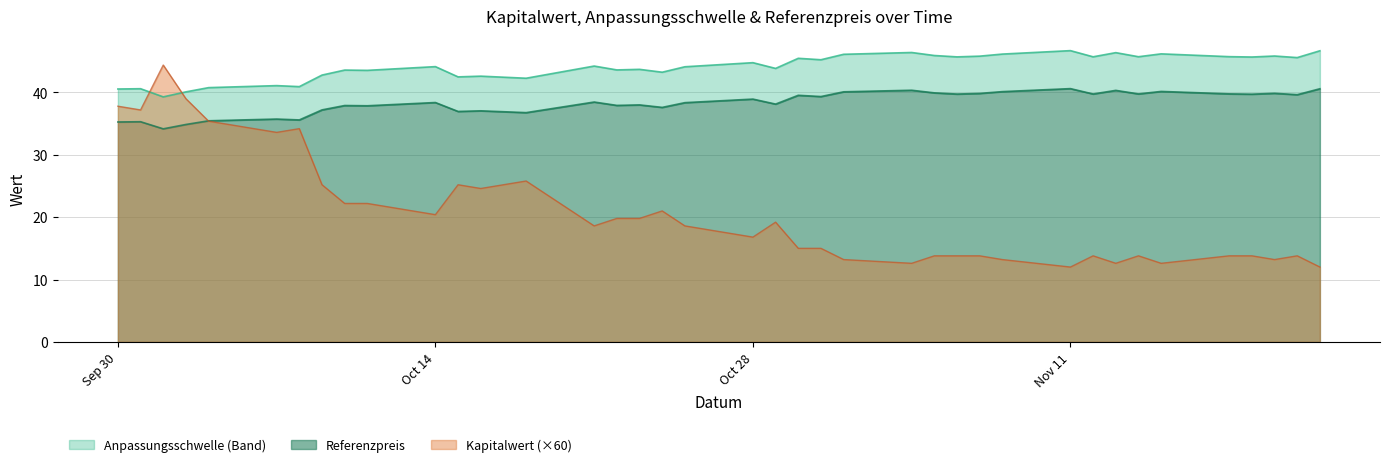

At which label does Kapitalwert (×60) first exceed 18?

Sep 30